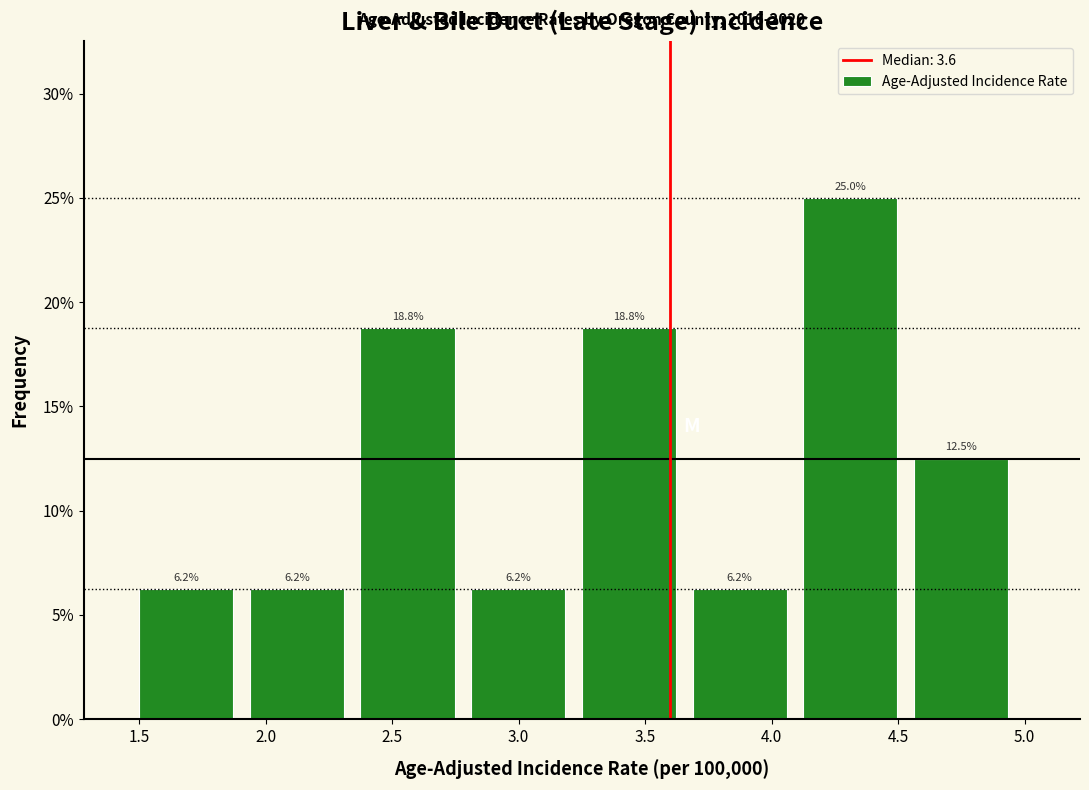

How tall is the bar that spans 4.15 to 4.55 on the x-axis? The bar edges are not printed on the chart, so give them approximately, as read against the axis.

25.0